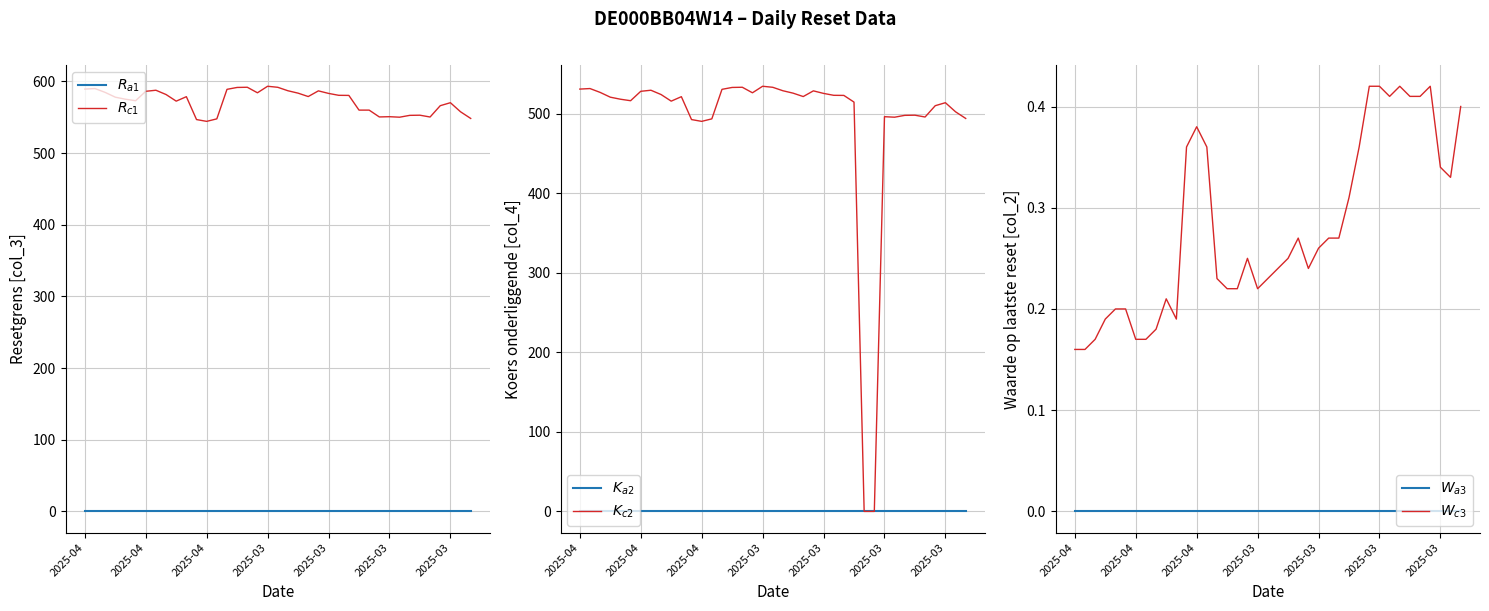

What is the label of the 25th point from the left?

2025-03